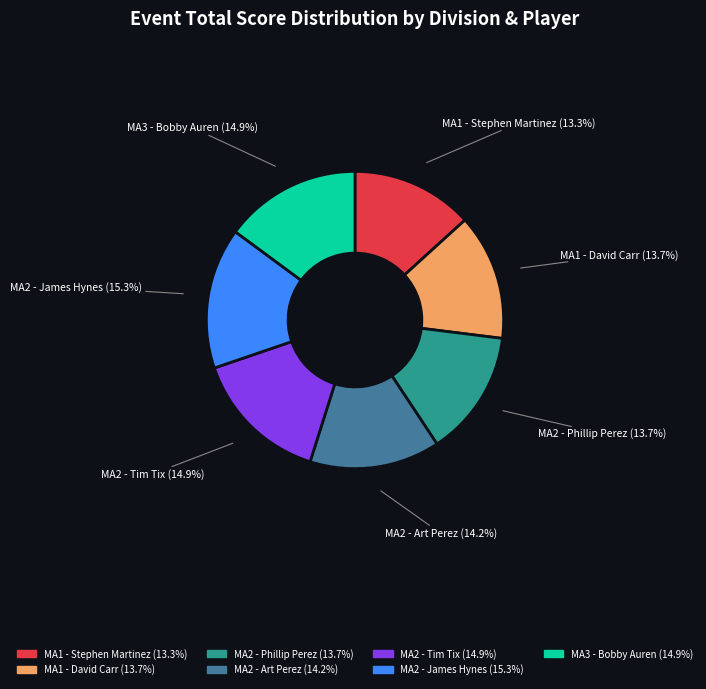

Is there a majority slice in this chart?

No